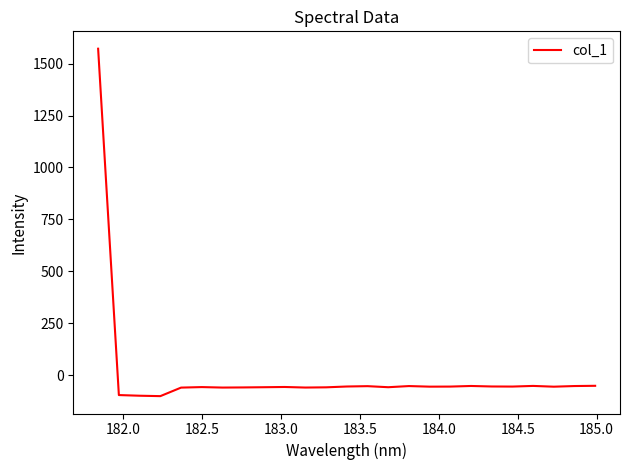

What is the smallest value displayed?

-101.3